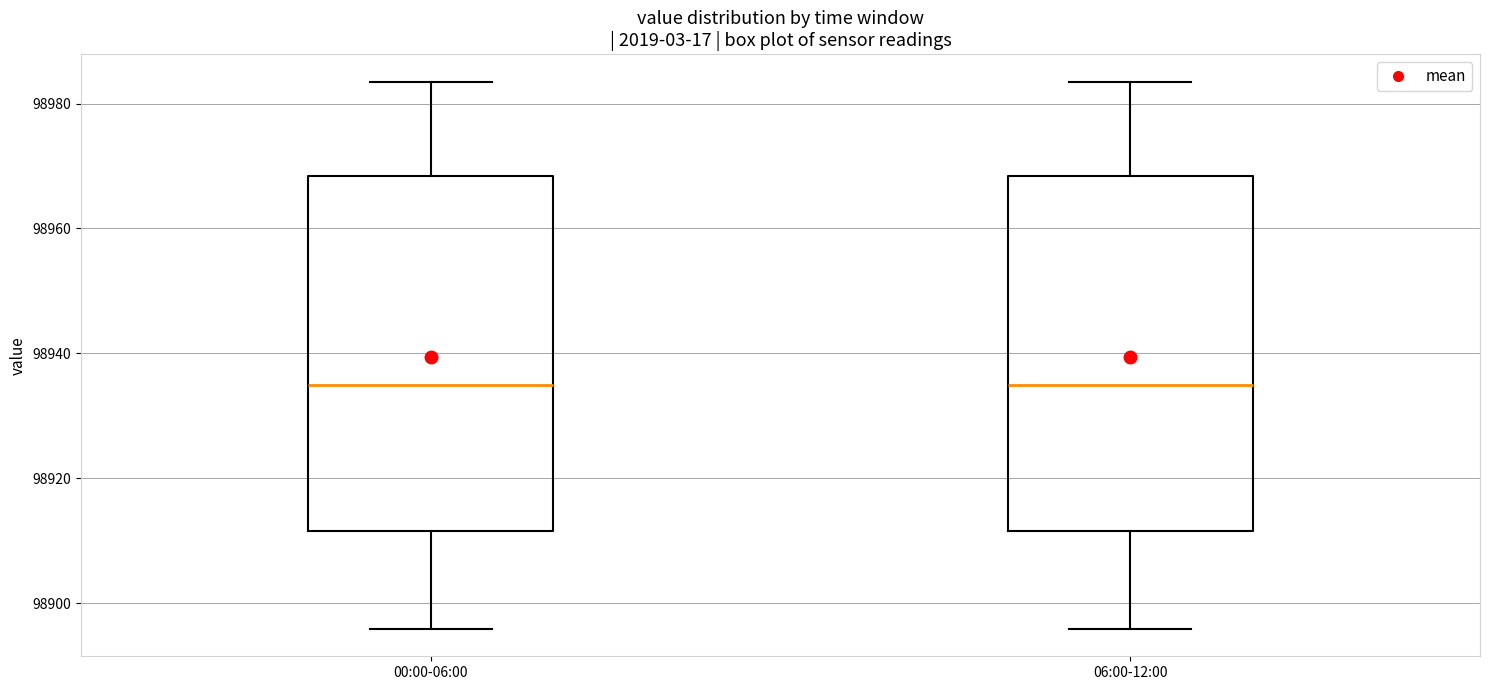

Where is the lower edge of the box for 06:00-12:00 on the y-axis? The values are not printed on the chart, so give them approximately, as read against the axis.

98912